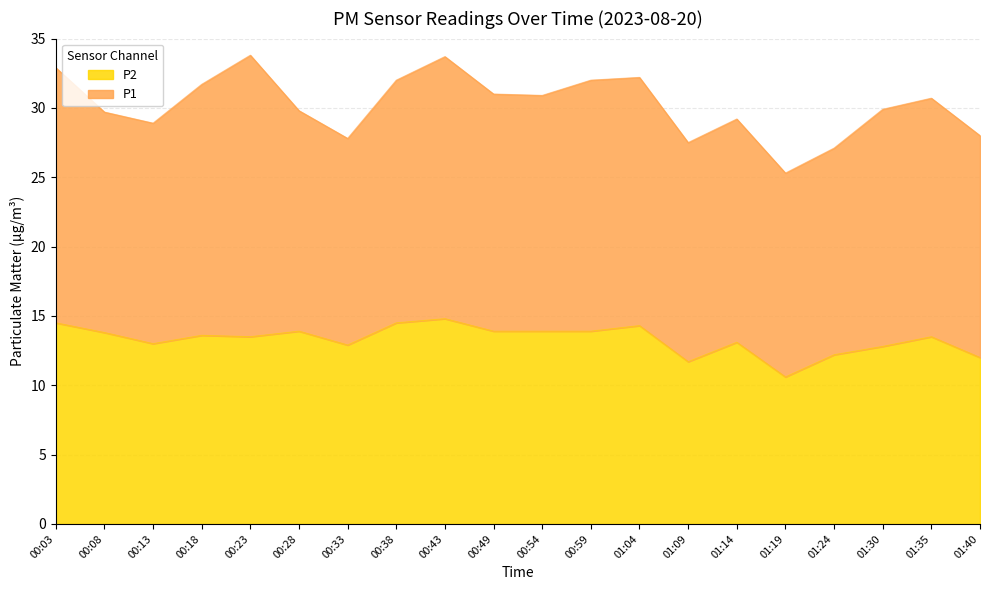

Reading right to left, list all the values displayed in this chart.

01:40=12.0	01:35=13.5	01:30=12.8	01:24=12.2	01:19=10.6	01:14=13.1	01:09=11.7	01:04=14.3	00:59=13.9	00:54=13.9	00:49=13.9	00:43=14.8	00:38=14.5	00:33=12.9	00:28=13.9	00:23=13.5	00:18=13.6	00:13=13.0	00:08=13.8	00:03=14.5